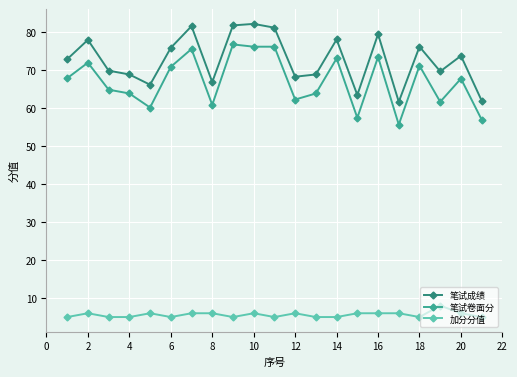

True or false: 笔试成绩 and 加分分值 intersect in this chart.

False